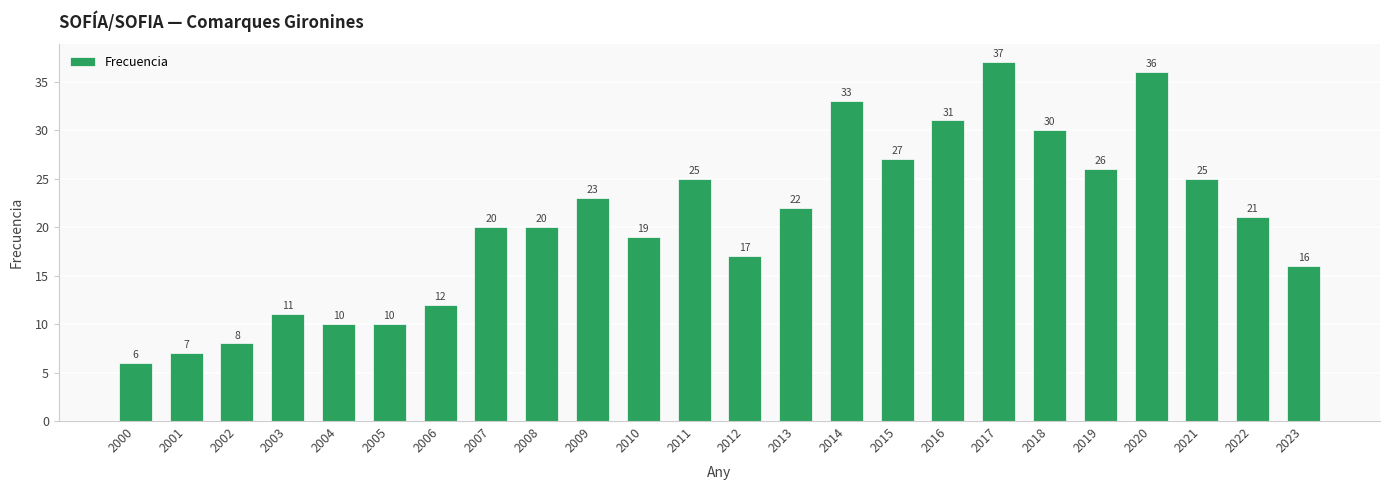

Reading left to right, list all the values displayed in this chart.

2000=6	2001=7	2002=8	2003=11	2004=10	2005=10	2006=12	2007=20	2008=20	2009=23	2010=19	2011=25	2012=17	2013=22	2014=33	2015=27	2016=31	2017=37	2018=30	2019=26	2020=36	2021=25	2022=21	2023=16